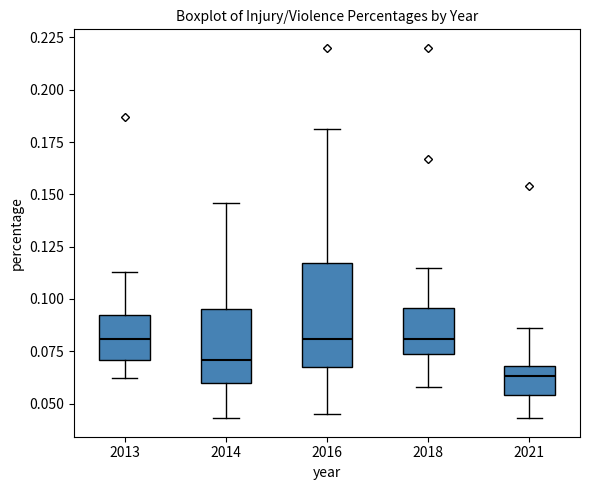

Reading left to right, transcribe this box plot: for each box, give where its median line is, the range the box spans, and where its two whiskers end, as read against the y-axis. The values are not printed on the chart, so give them approximately, as read against the axis.

2013: median 0.080, box 0.070 to 0.095, whiskers 0.060 to 0.115
2014: median 0.070, box 0.060 to 0.095, whiskers 0.045 to 0.145
2016: median 0.080, box 0.070 to 0.115, whiskers 0.045 to 0.180
2018: median 0.080, box 0.075 to 0.095, whiskers 0.060 to 0.115
2021: median 0.065, box 0.055 to 0.070, whiskers 0.045 to 0.085